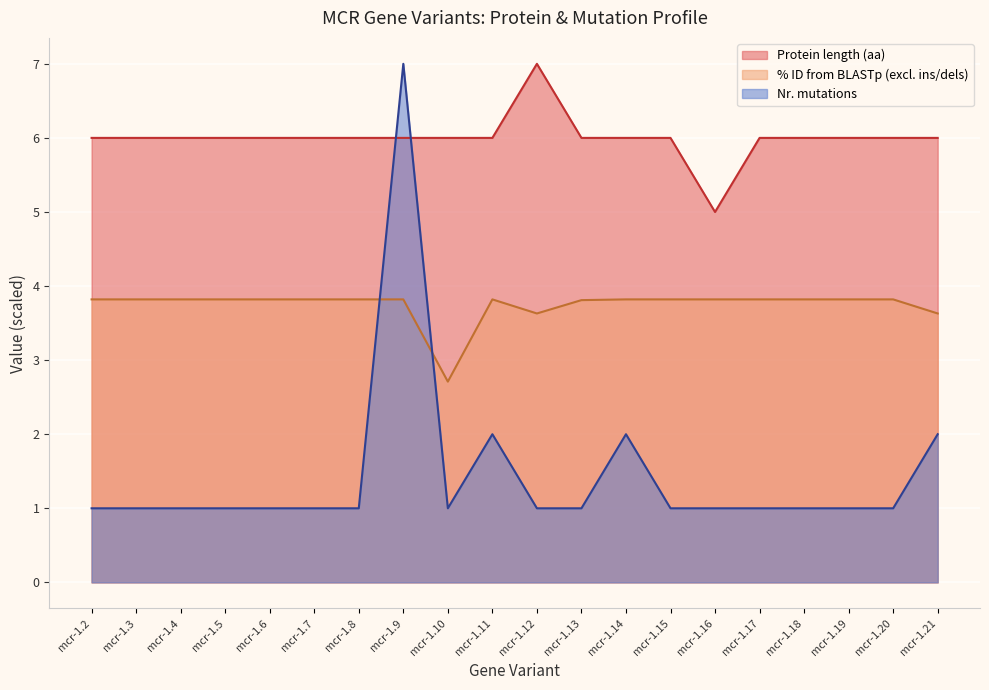

How many distinct data groups are displayed?

3